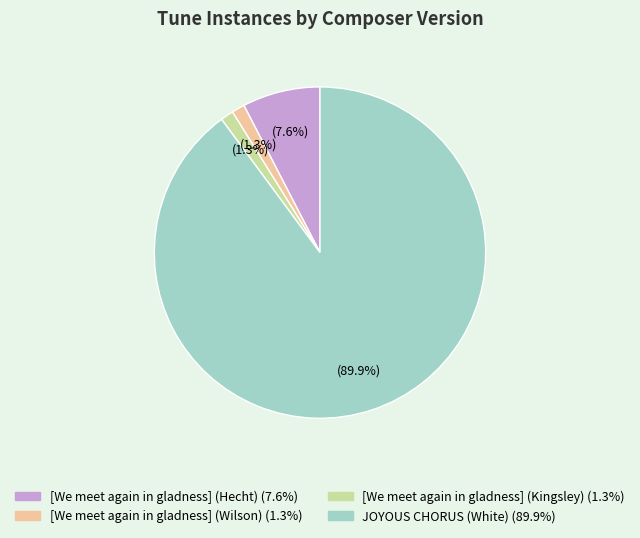

Is there a majority slice in this chart?

Yes